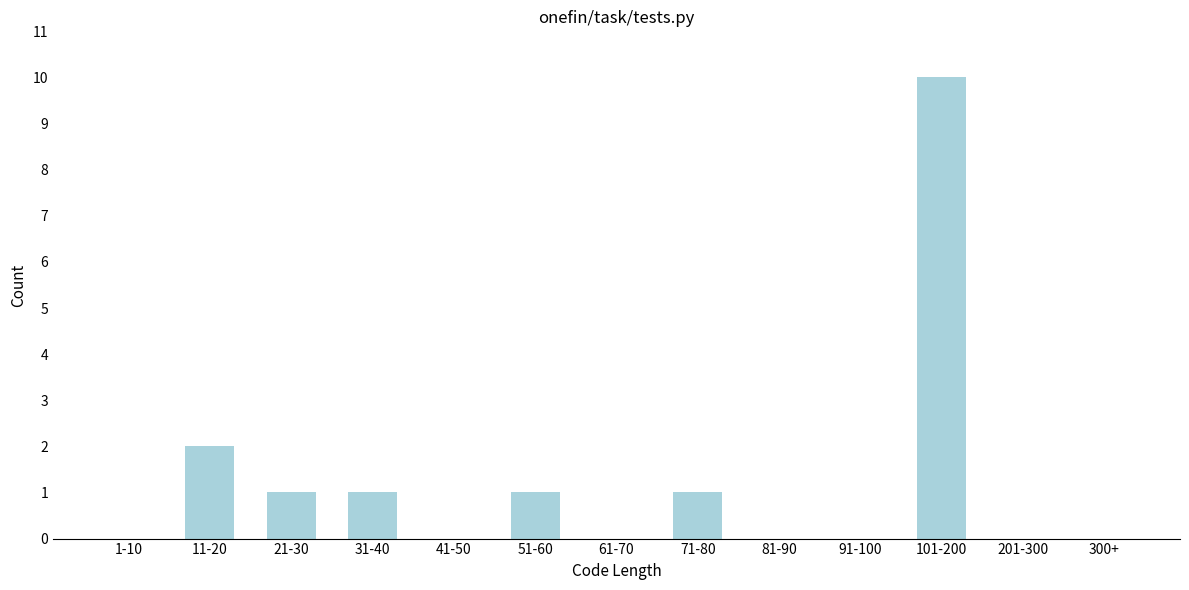

Reading left to right, extract all data points from this chart.

1-10=0	11-20=2	21-30=1	31-40=1	41-50=0	51-60=1	61-70=0	71-80=1	81-90=0	91-100=0	101-200=10	201-300=0	300+=0